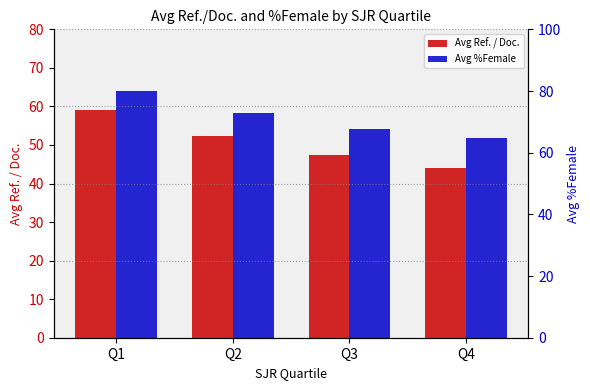

Reading left to right, transcribe all the data shown in this chart.

Avg Ref. / Doc.: Q1=59.0	Q2=52.4	Q3=47.3	Q4=44.1
Avg %Female: Q1=64.1	Q2=58.3	Q3=54.2	Q4=51.9